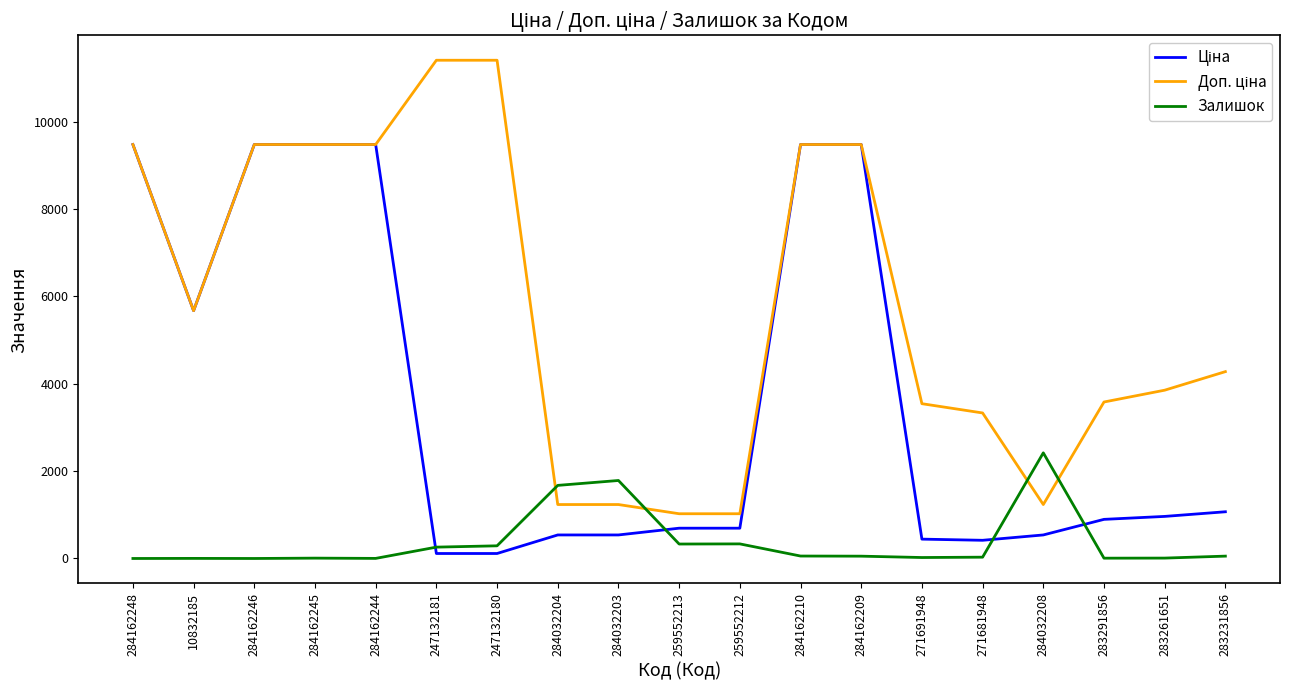

What is the total value across all series at 259552213?

2049.3